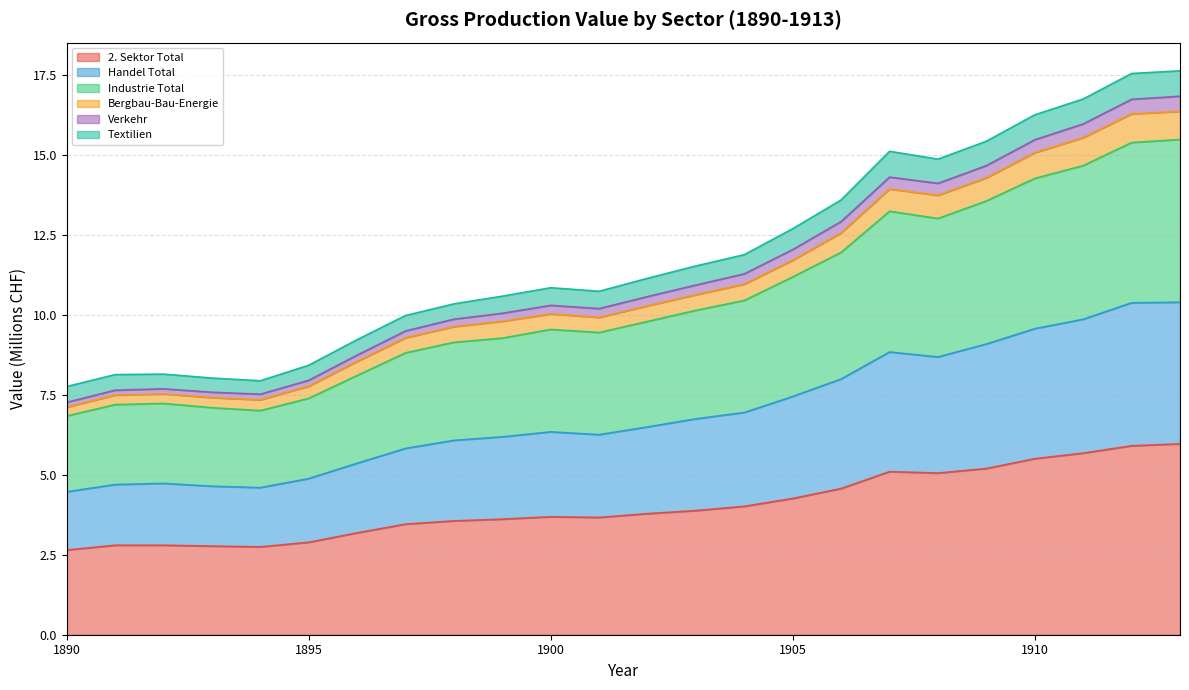

What is the minimum value for 2. Sektor Total?

2.6